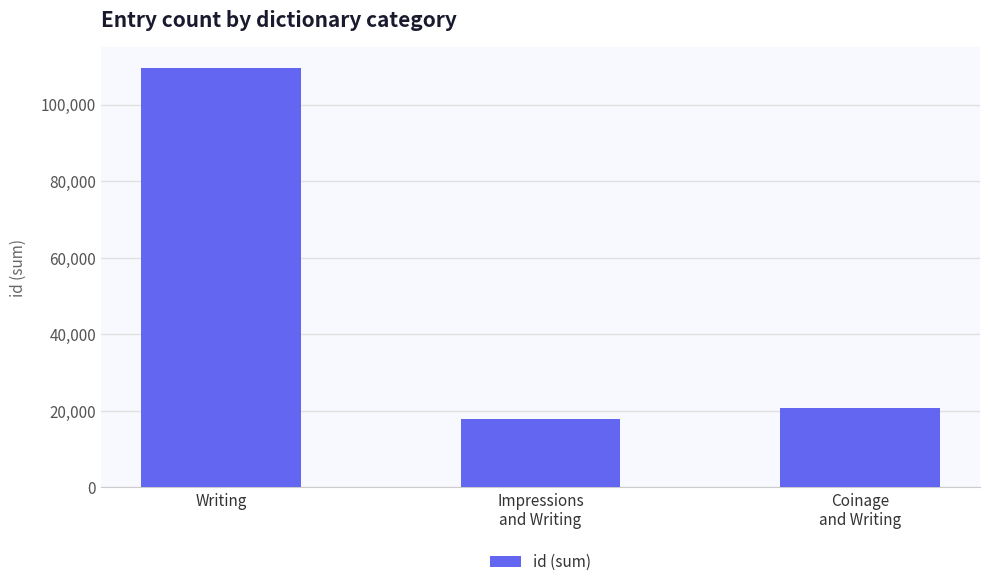

Rank the categories by value from lowest to highest.

Impressions
and Writing, Coinage
and Writing, Writing